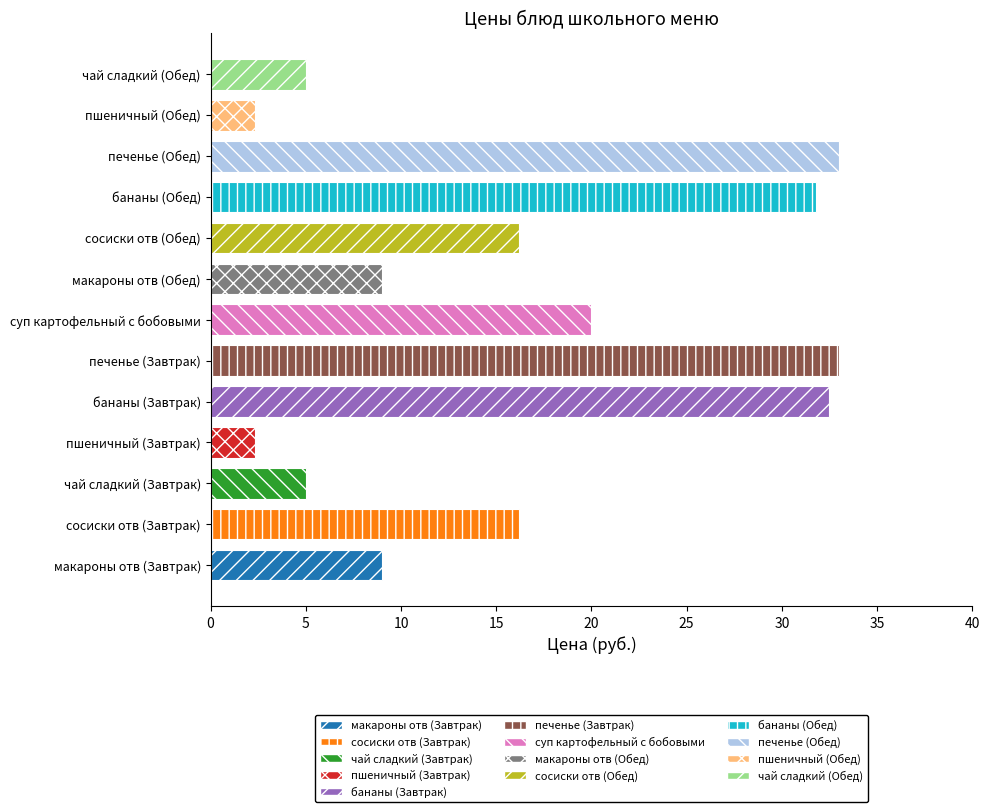

List the labels in order of value, largest first.

печенье (Завтрак), печенье (Обед), бананы (Завтрак), бананы (Обед), суп картофельный с бобовыми, сосиски отв (Завтрак), сосиски отв (Обед), макароны отв (Завтрак), макароны отв (Обед), чай сладкий (Завтрак), чай сладкий (Обед), пшеничный (Завтрак), пшеничный (Обед)